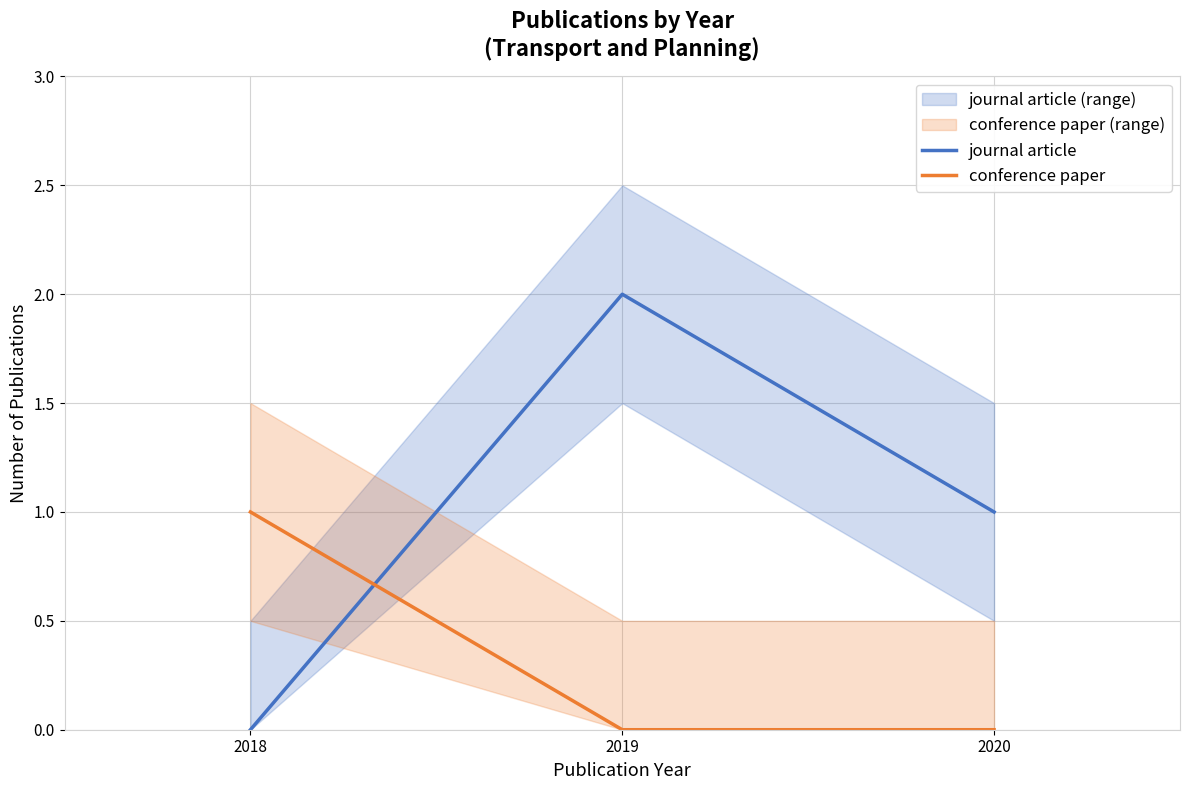

How many distinct data groups are displayed?

2